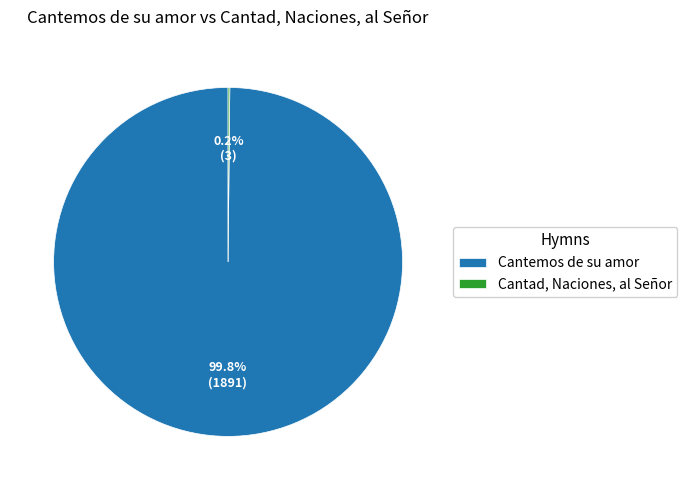

Which category accounts for the majority?

Cantemos de su amor